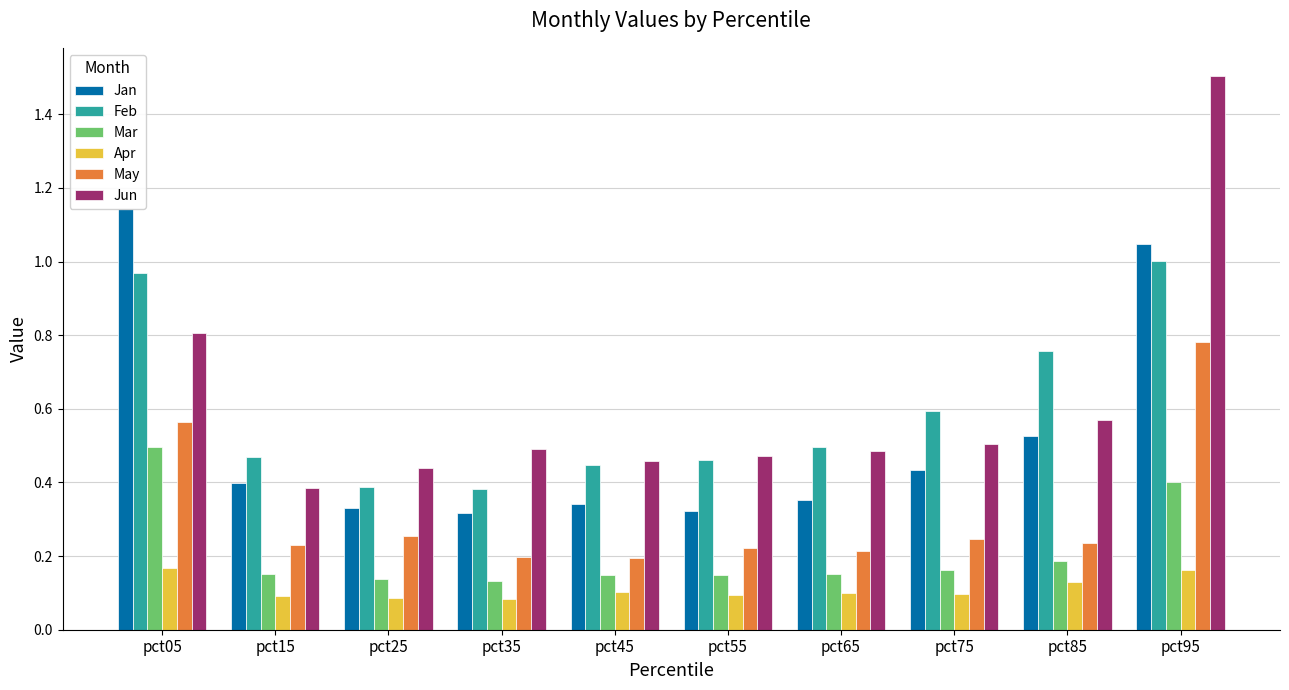

What is the total value across all series at pct25?

1.6